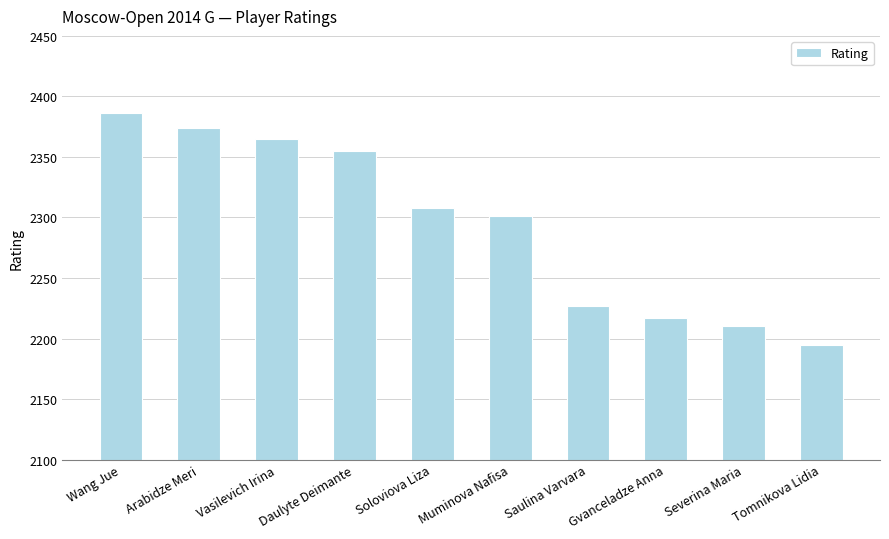

What is the difference between the second highest and second lowest values?

164